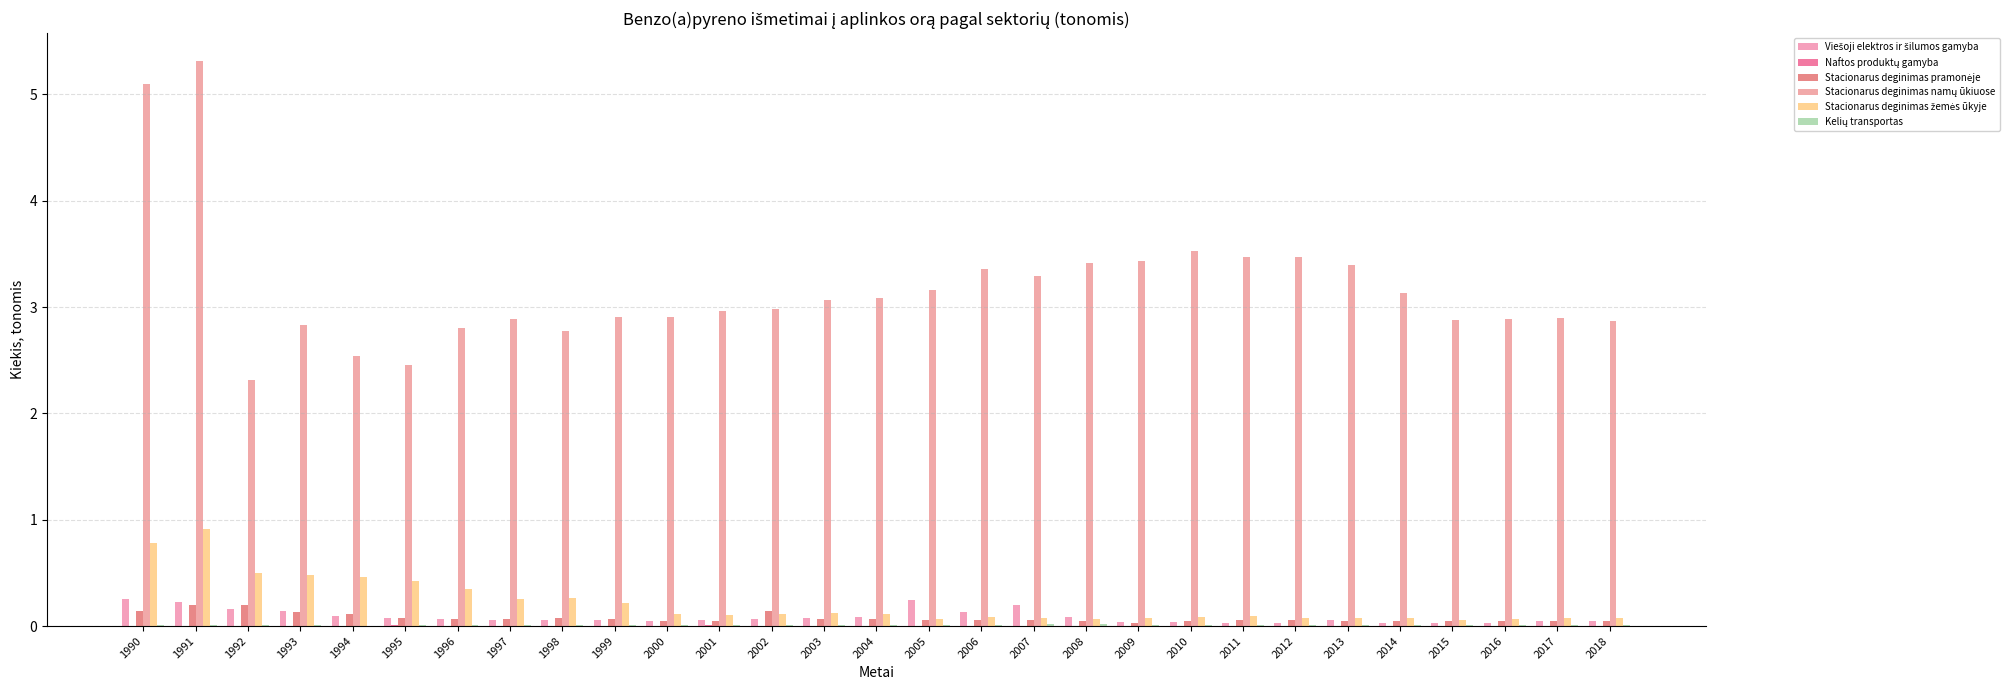

What is the difference between the highest and lowest values at 2000?

2.9